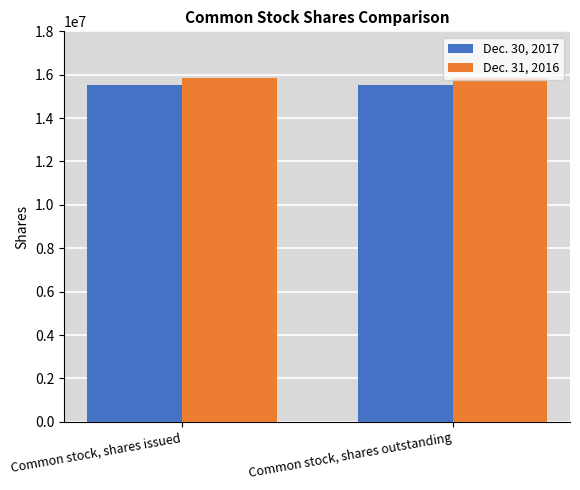

What is the highest value of the Dec. 31, 2016 series?

15856927